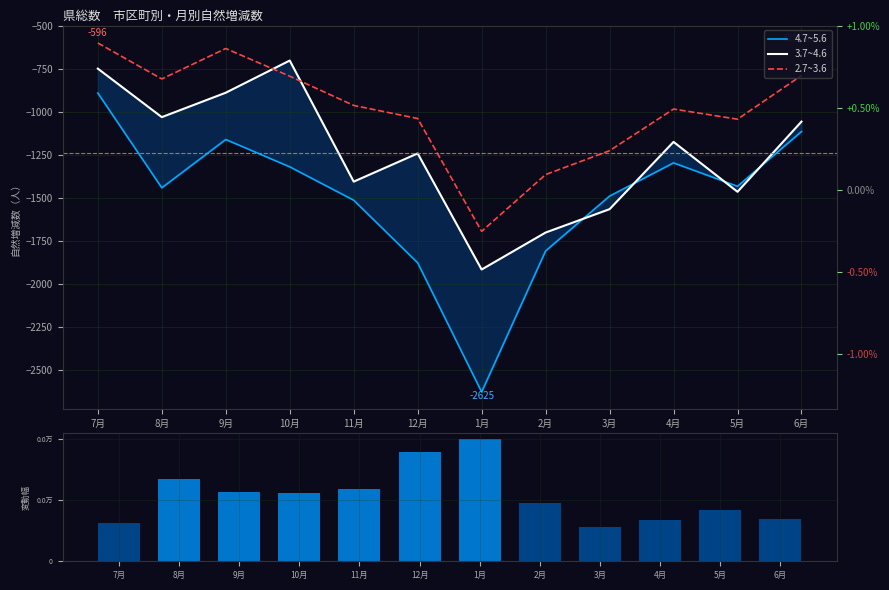

Does the chart contain any negative values?

Yes